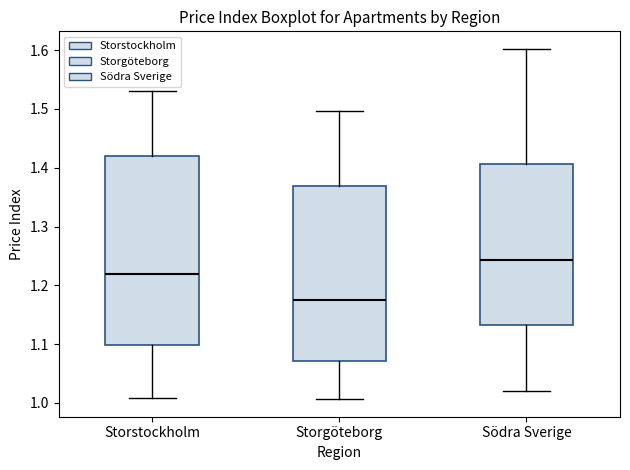

Where is the upper edge of the box for Södra Sverige on the y-axis? The values are not printed on the chart, so give them approximately, as read against the axis.

1.41